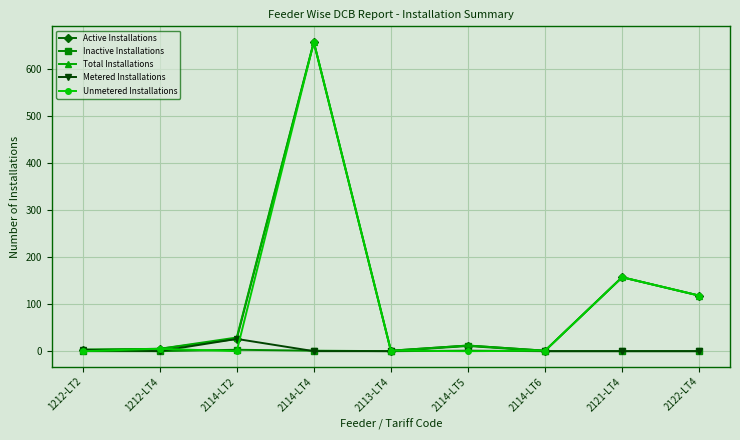

Which series changed the most between 2114-LT4 and 2114-LT5?

Unmetered Installations